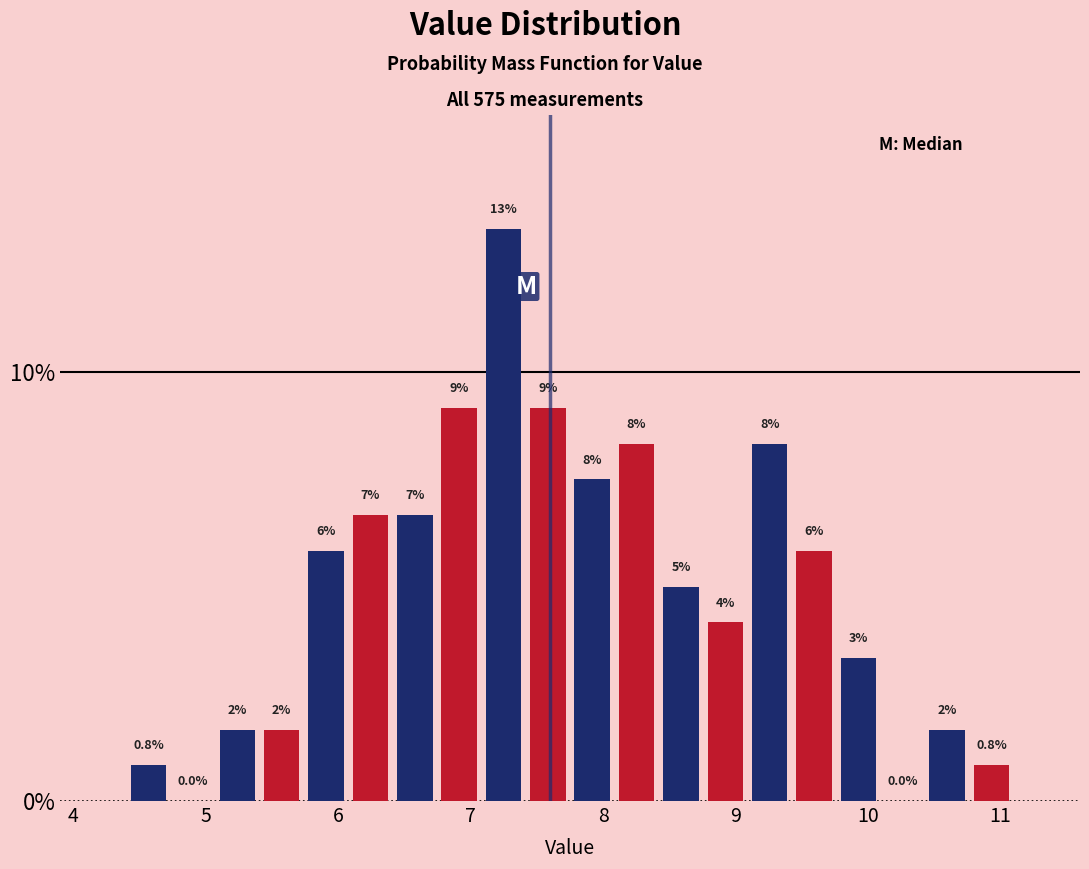

Around what value on the x-axis is the tallest bar? Give the approximate position of its centre, as read against the axis.

7.2